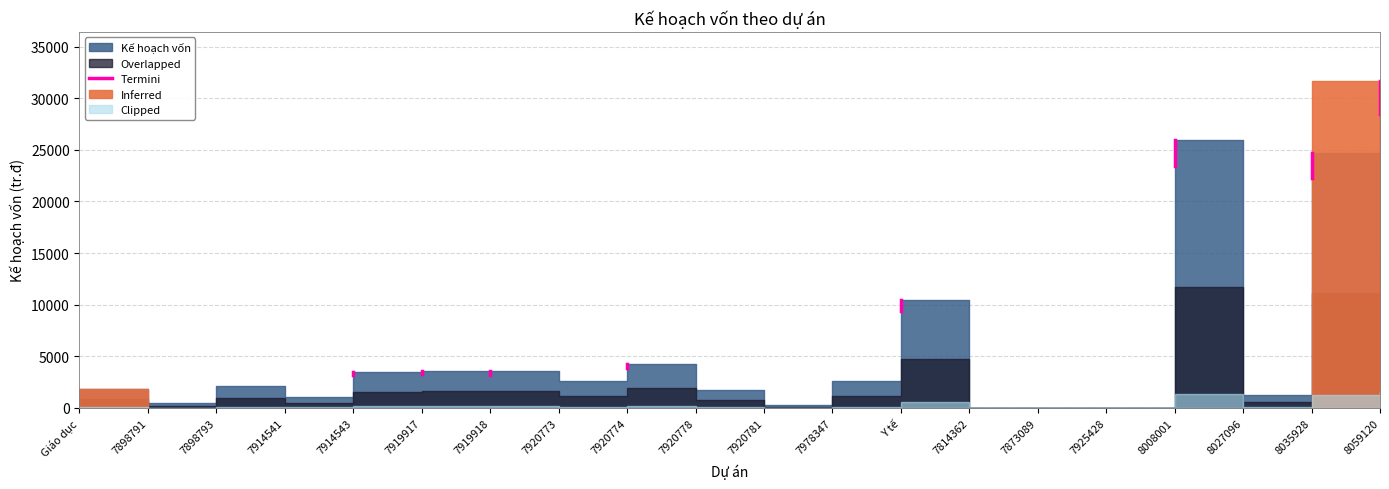

Is it true that the value at 7914543 is 1540.8?

False